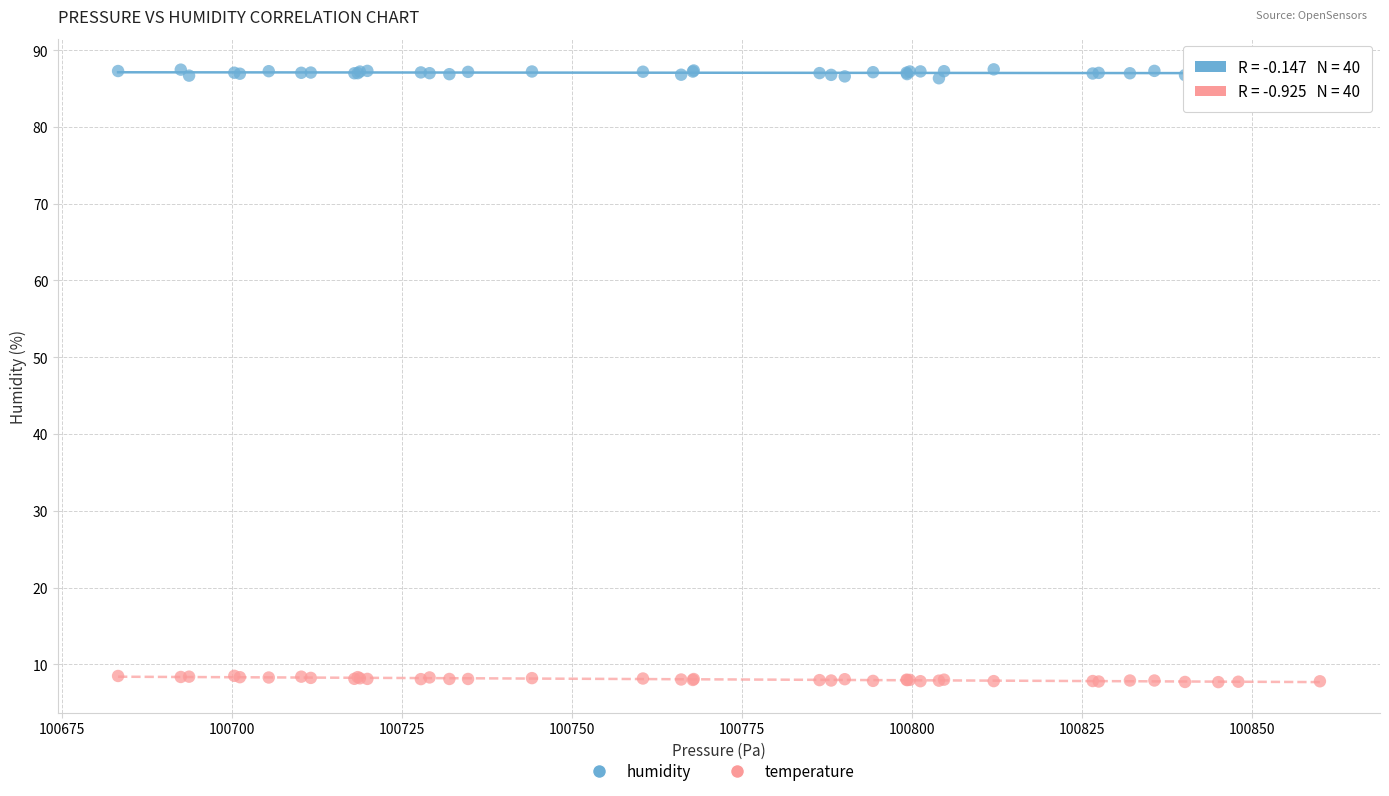

Which series contains the lowest Y value?

temperature